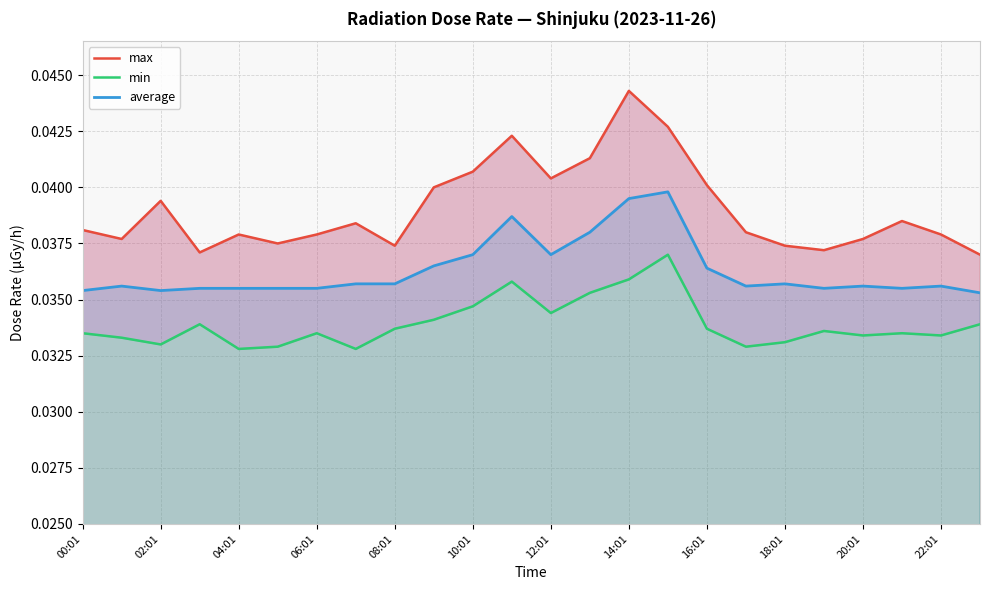

Which series has the largest range (max minus min)?

max